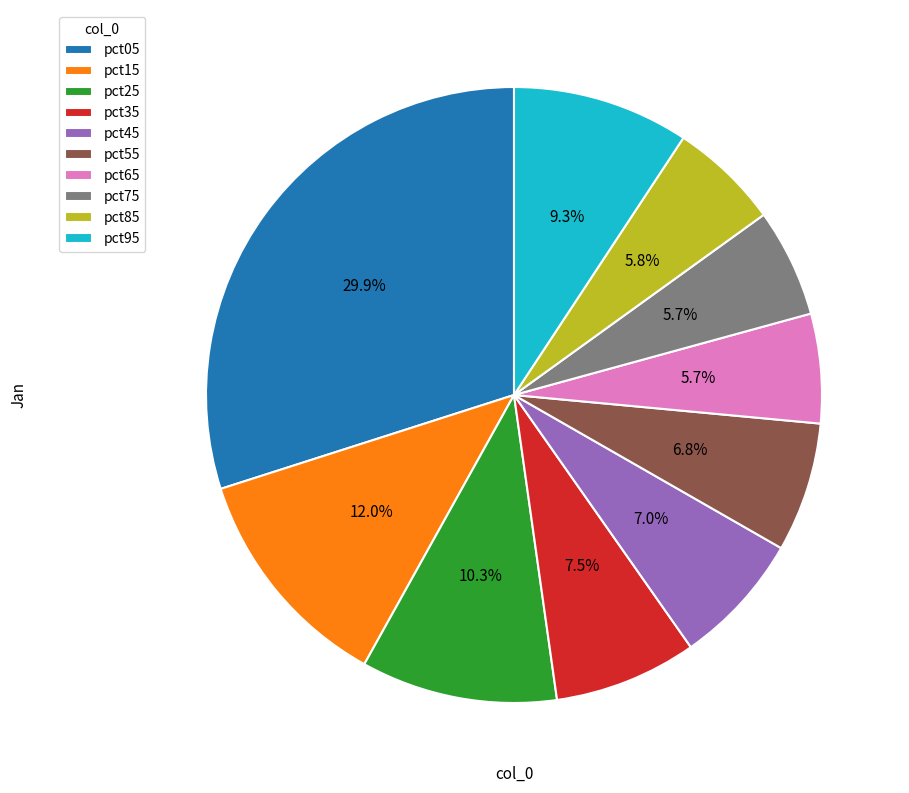

Which category has the biggest portion of the pie?

pct05